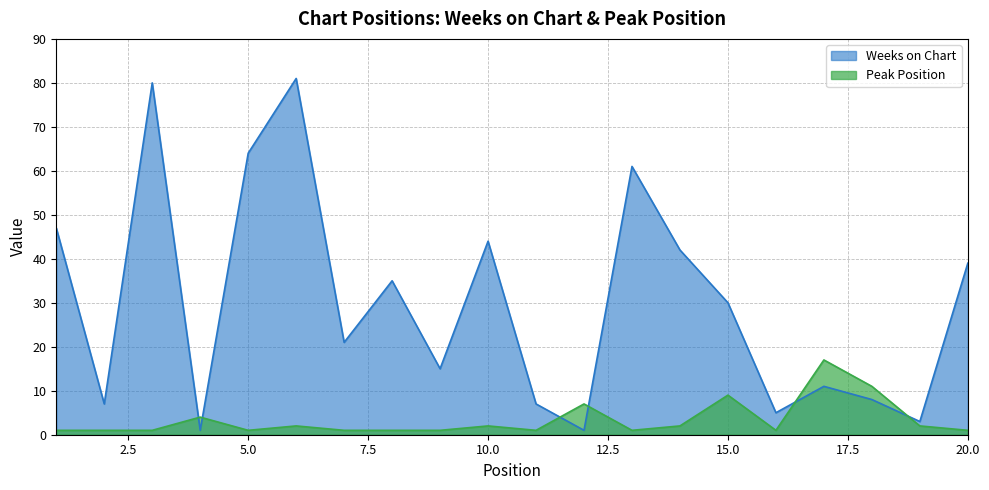

At which category is the sum across all series the highest?

6